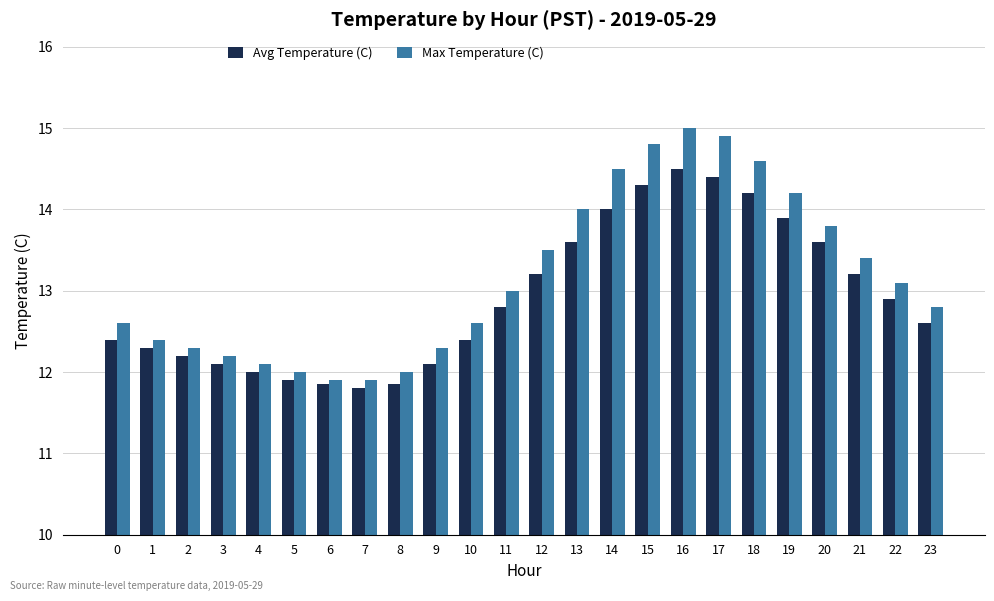

List the series in order of their peak value, highest first.

Max Temperature (C), Avg Temperature (C)